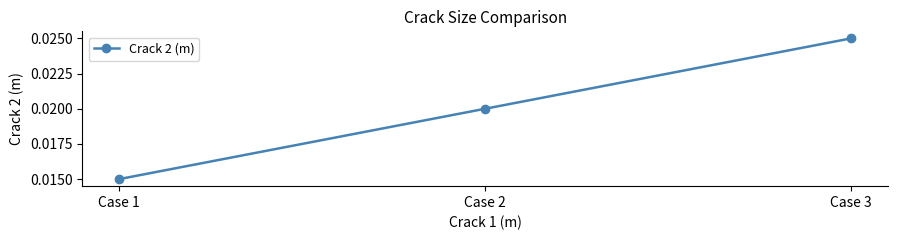

Rank the categories by value from lowest to highest.

Case 1, Case 2, Case 3